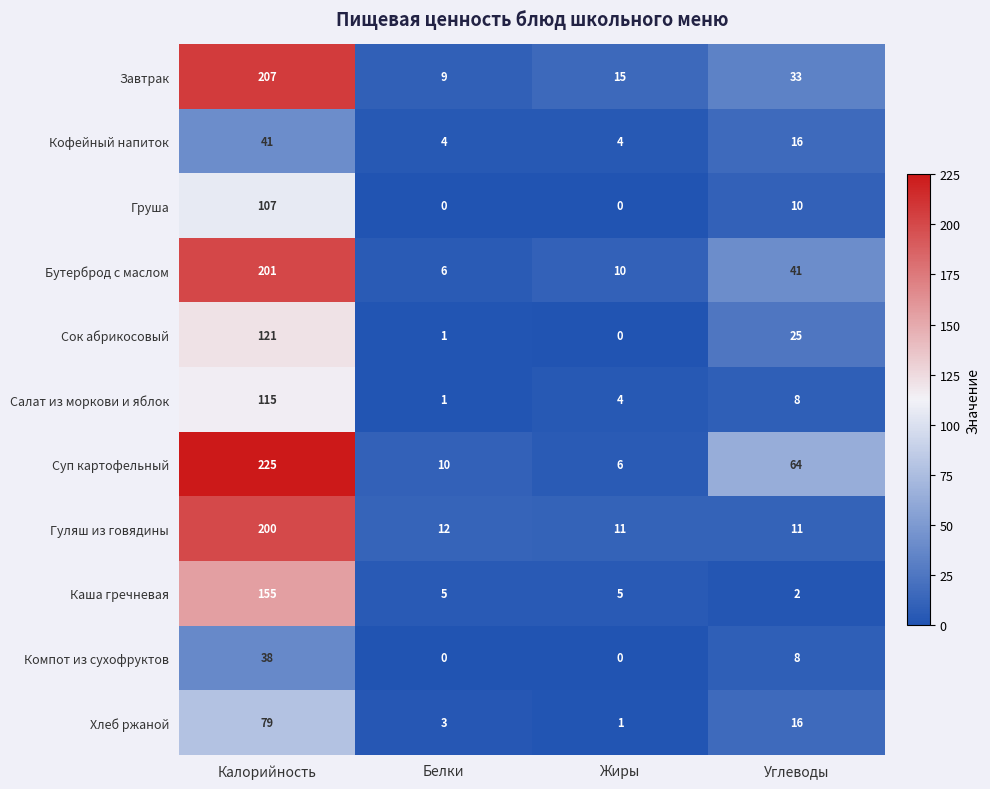

At which label does Бутерброд с маслом reach its peak?

Калорийность